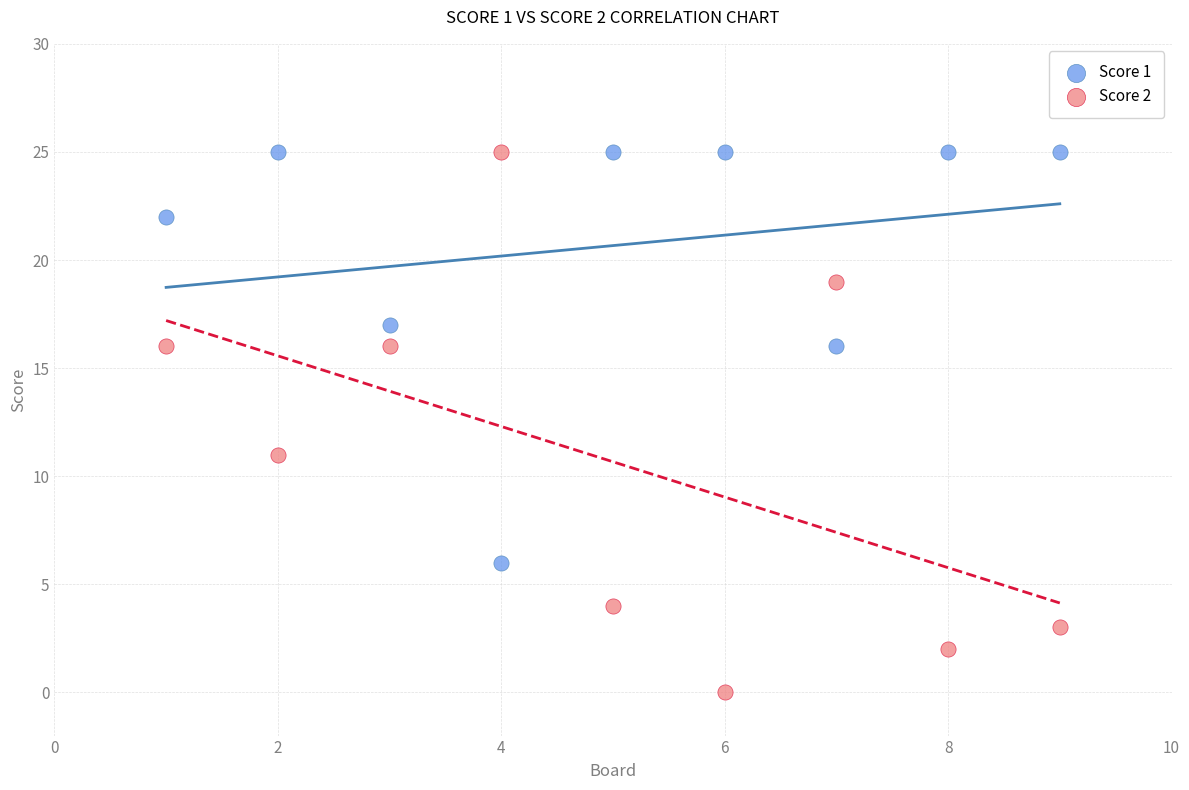

Across all series, what Y value is closest to 12?

11